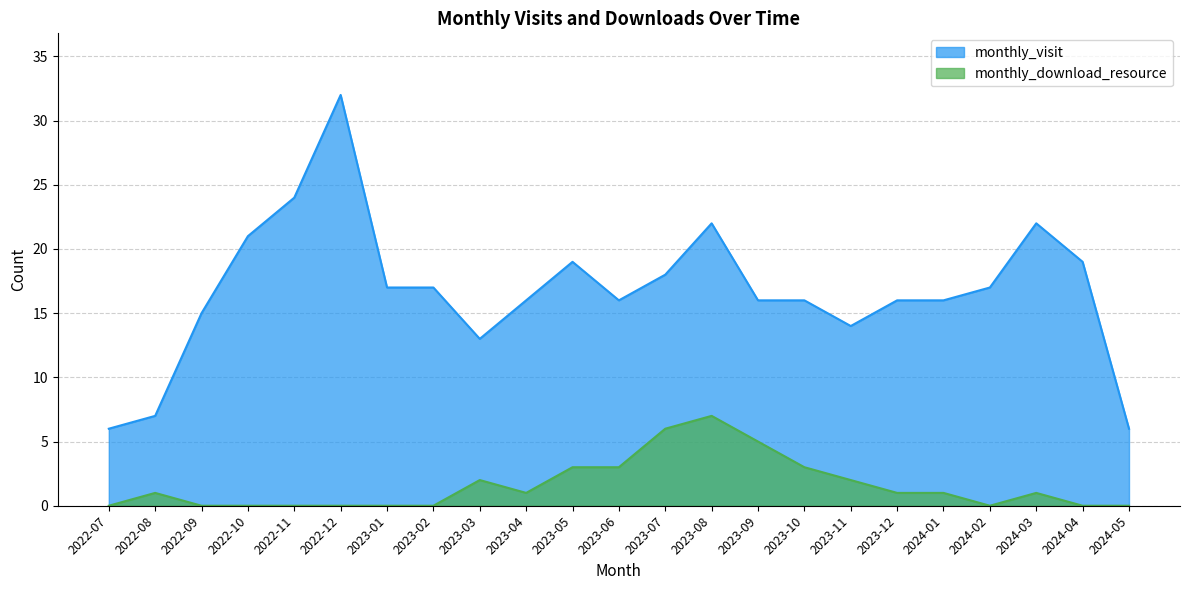

What is the difference between the second highest and second lowest values in the monthly_visit series?

18